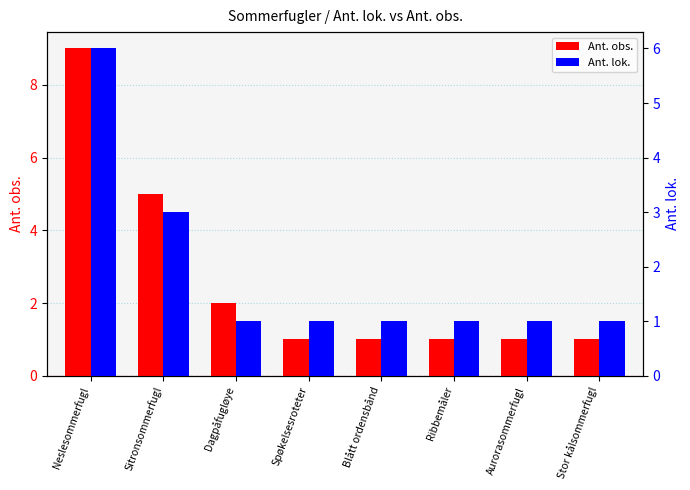

What is the total value across all series at Dagpåfugløye?

3